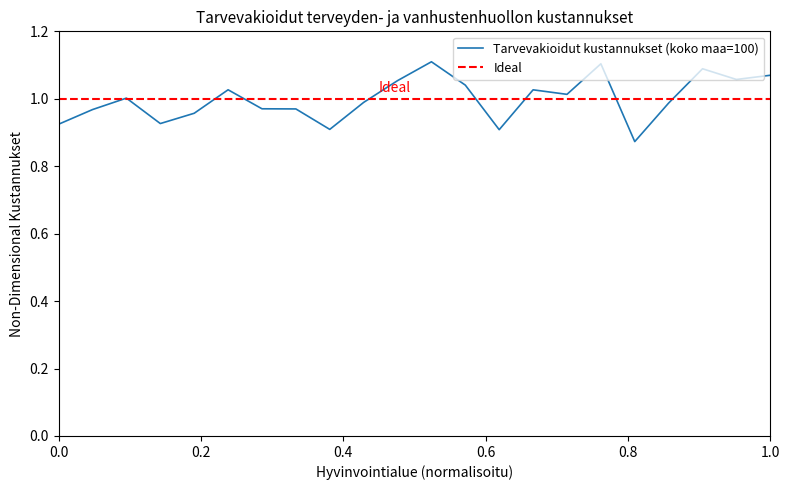

True or false: the data shows 0.5 at Etelä-Karjalan.

False